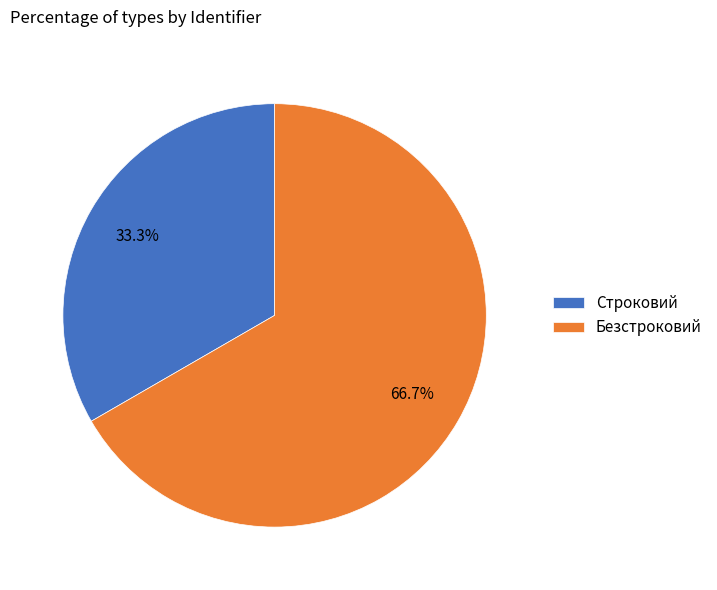

The Строковий slice represents 33% of the pie. True or false?

True